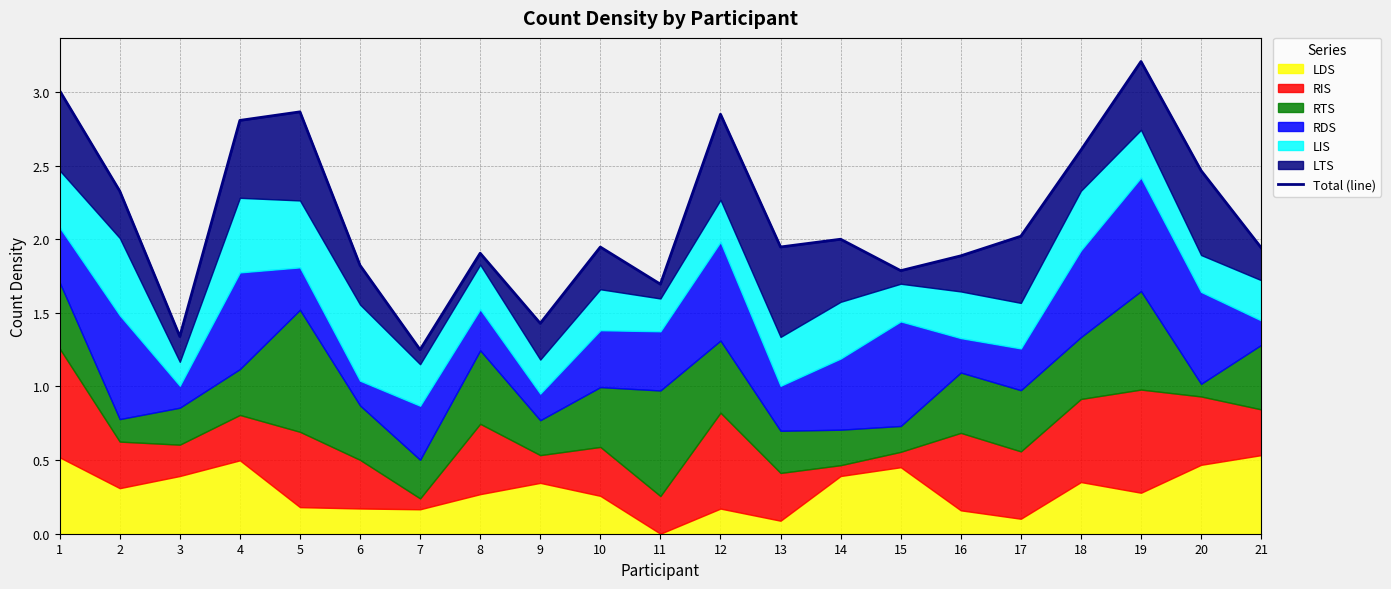

Approximately how many times larger is the value at 8 compared to 9?

1.3